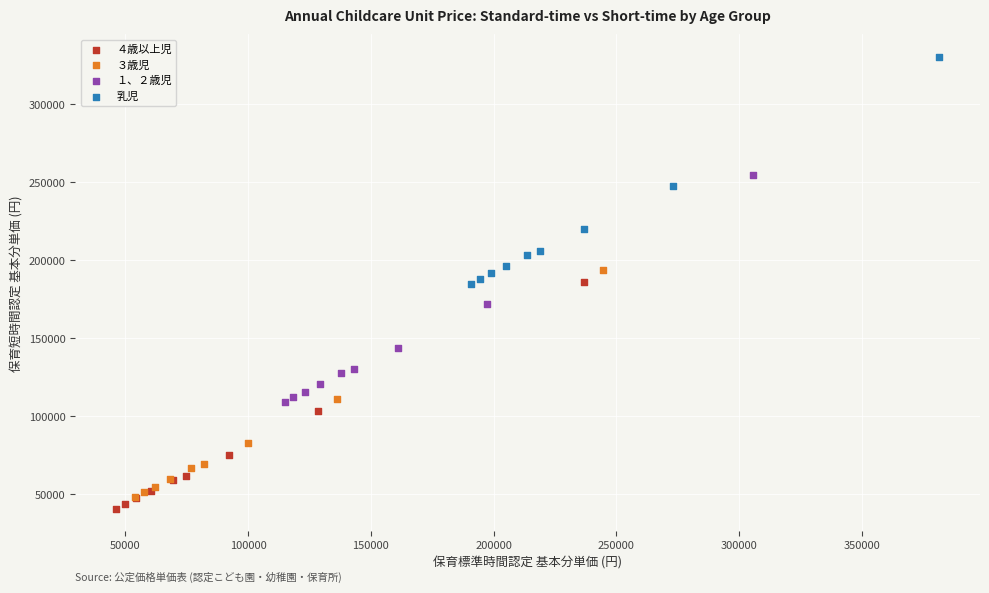

Which series contains the highest Y value?

乳児